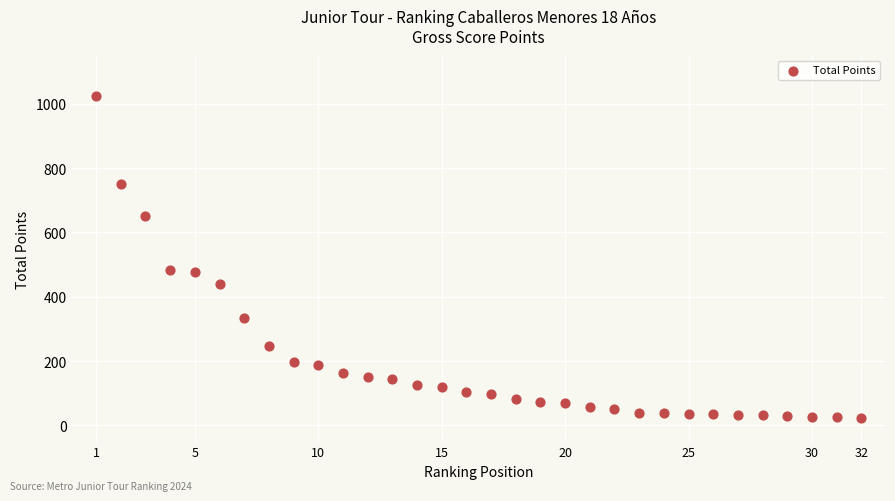

What is the range of X values (max minus min)?

31.0